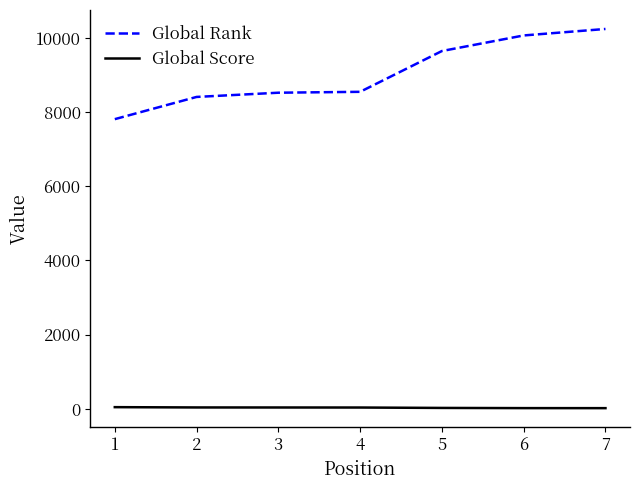

What is the lowest value of the Global Score series?

18